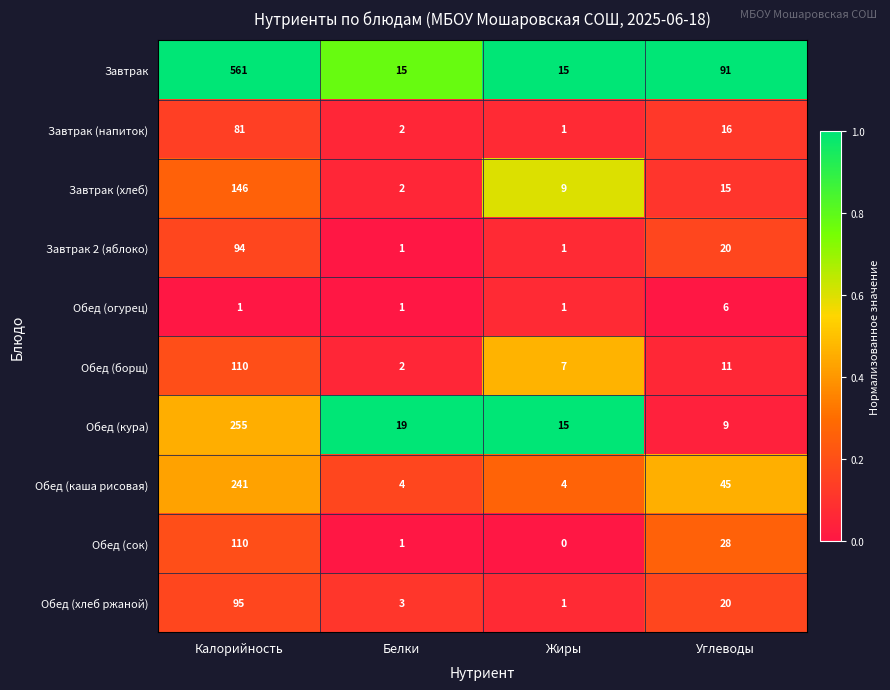

How many series are shown in this chart?

10